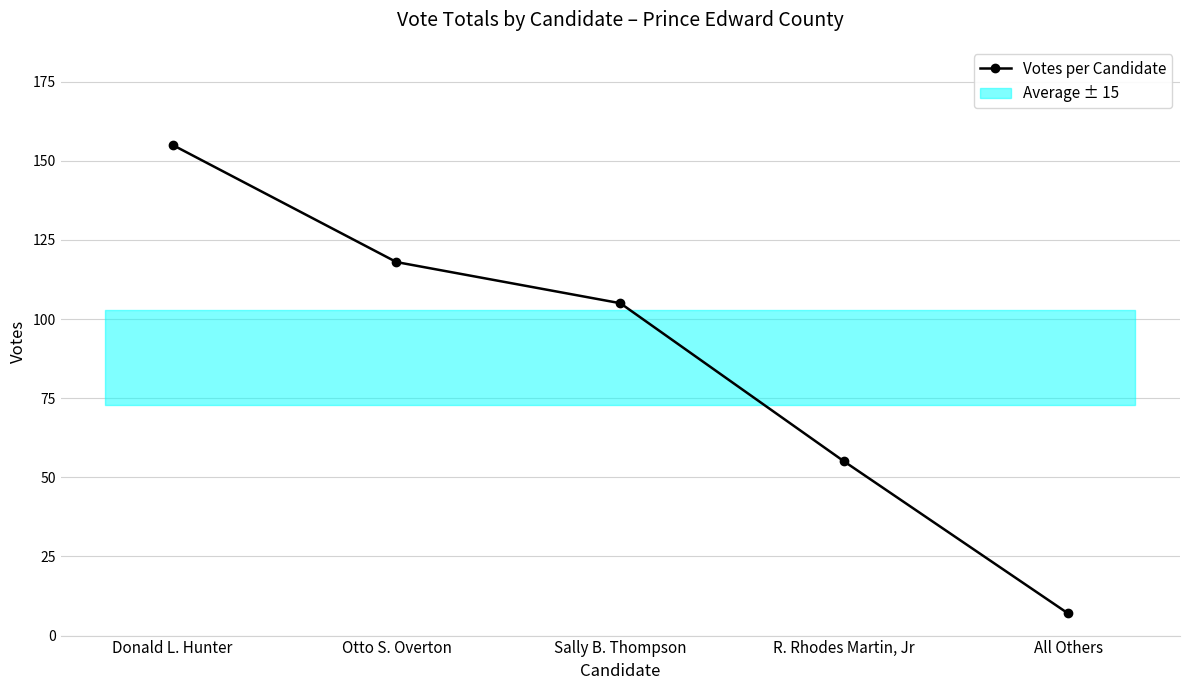

The value at Otto S. Overton is 182. True or false?

False